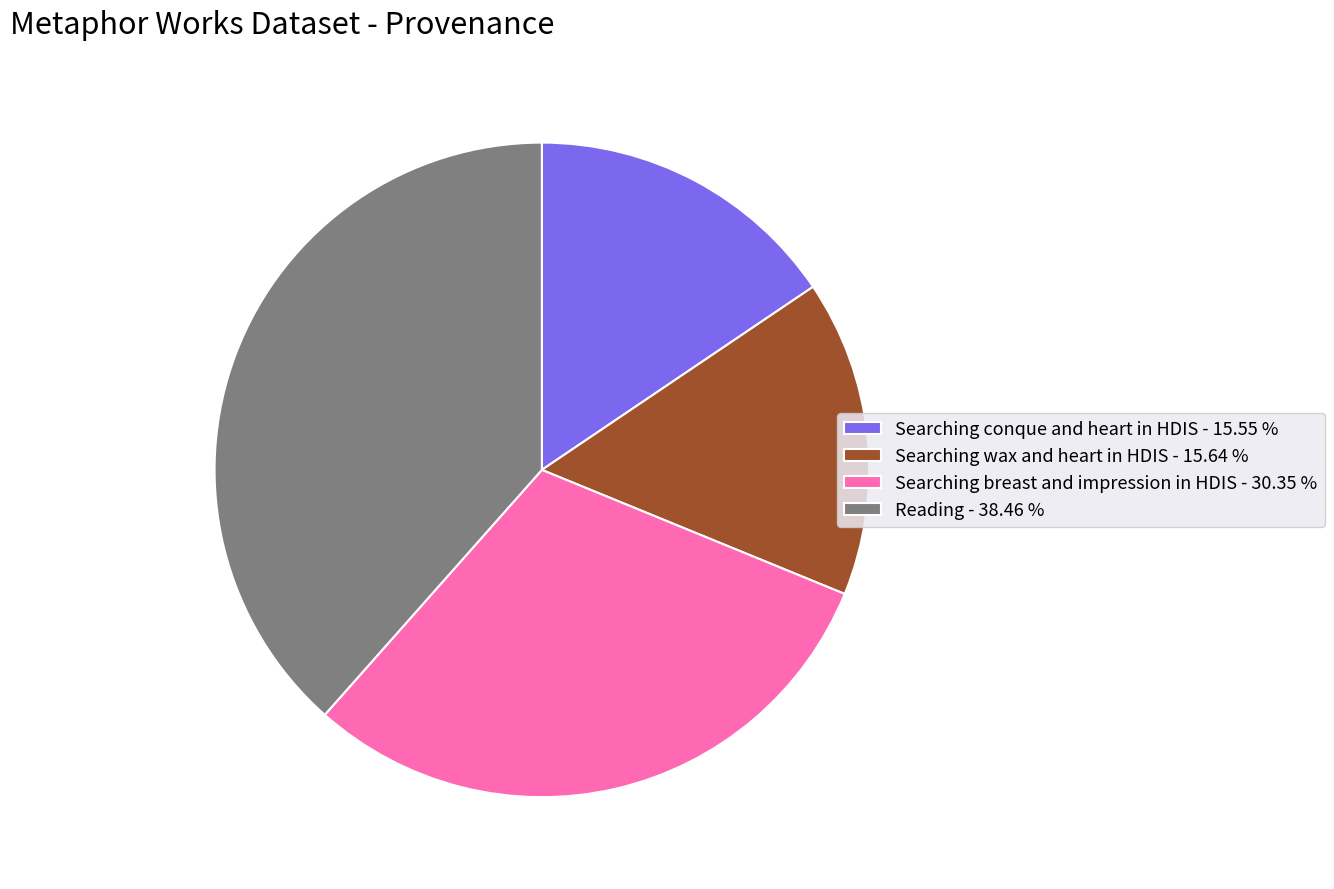

Combined, do Reading - 38.46 % and Searching conque and heart in HDIS - 15.55 % account for over 50%?

Yes